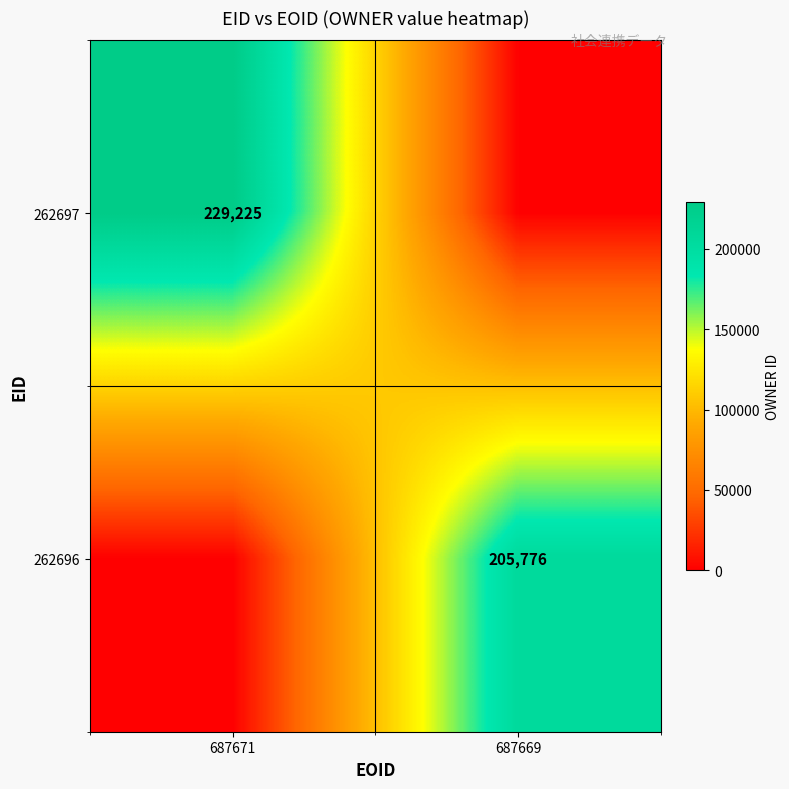

The 262697 series shows 337432 at 687671. True or false?

False